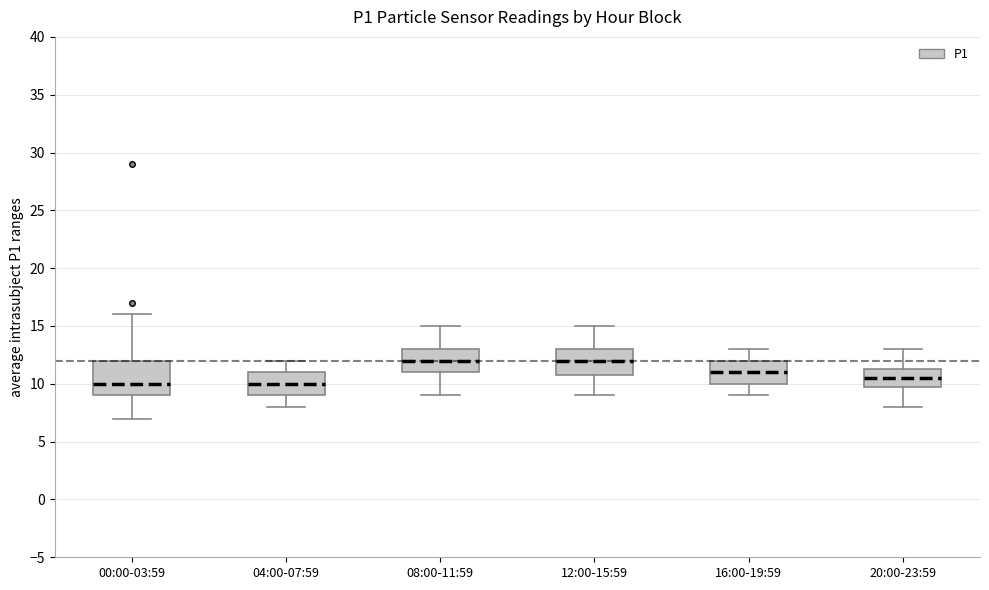

Comparing the boxes themselves (not the whiskers), which one is the tallest?

00:00-03:59